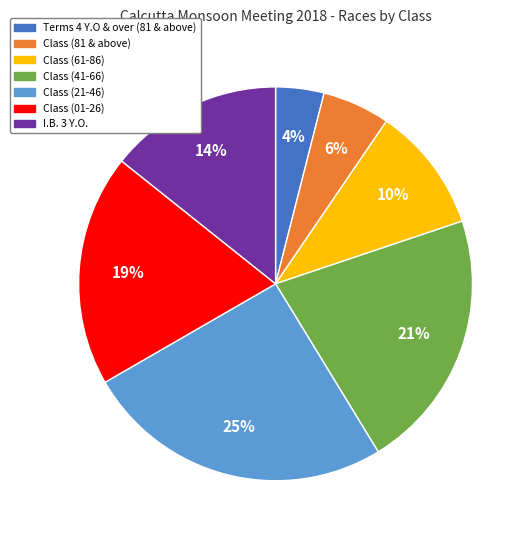

To the nearest percent, what portion does Class (21-46) represent?

25%